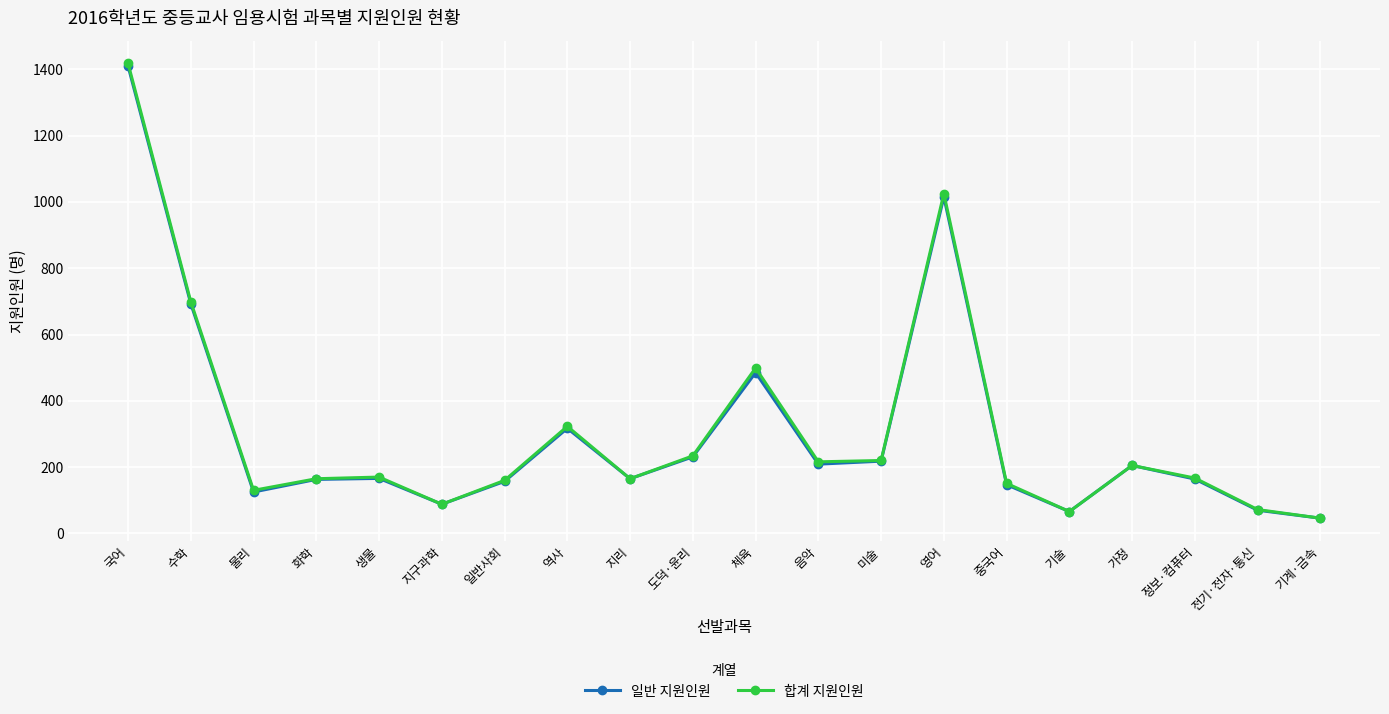

What is the average value of the 일반 지원인원 series?

307